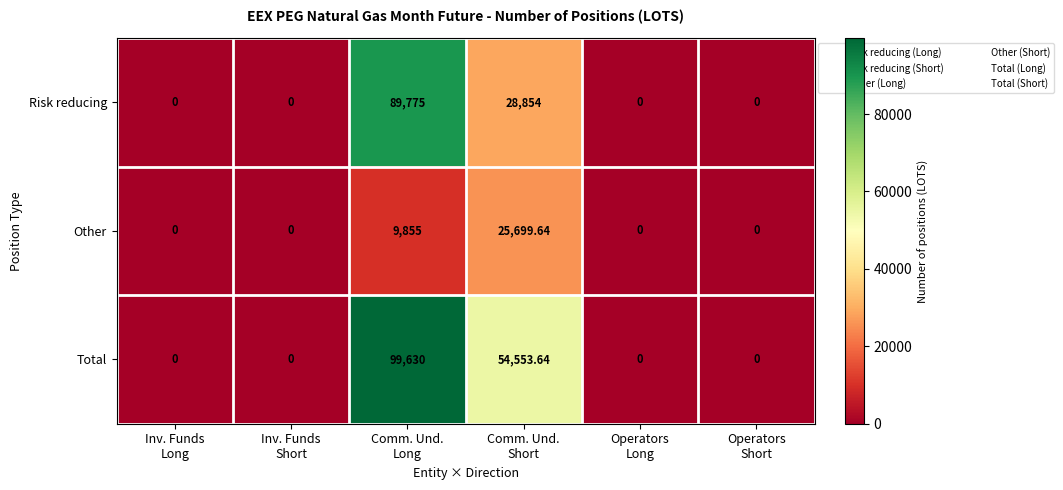

At which category is the sum across all series the highest?

Comm. Und.
Long